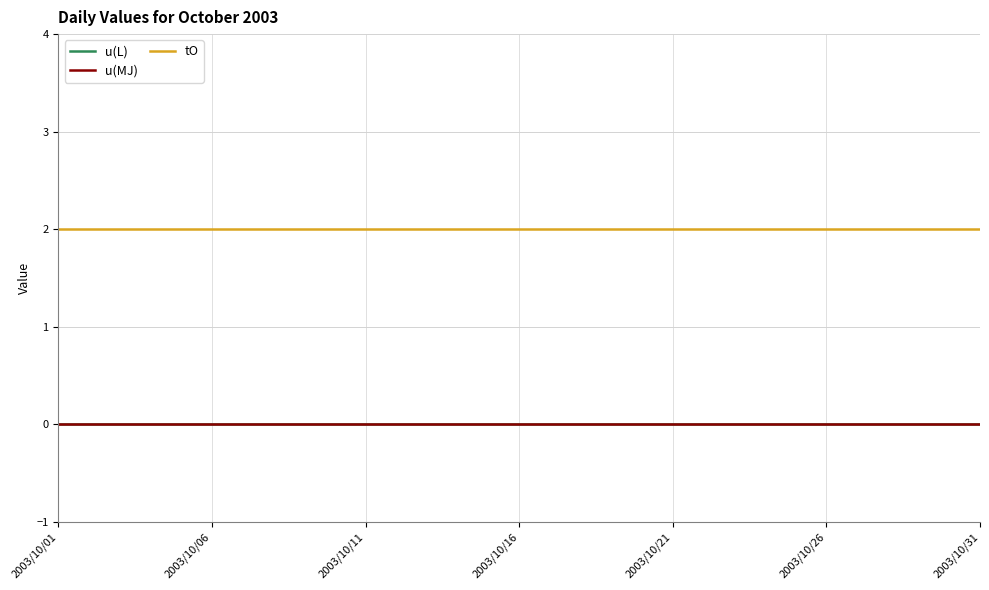

True or false: u(MJ) and u(L) cross at least once.

False